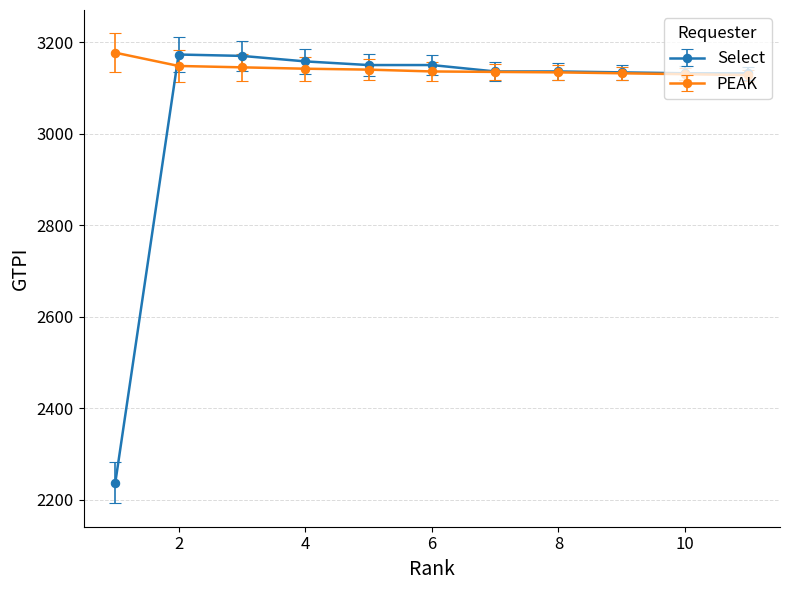

At how many categories does at least one series exceed 2483?

11